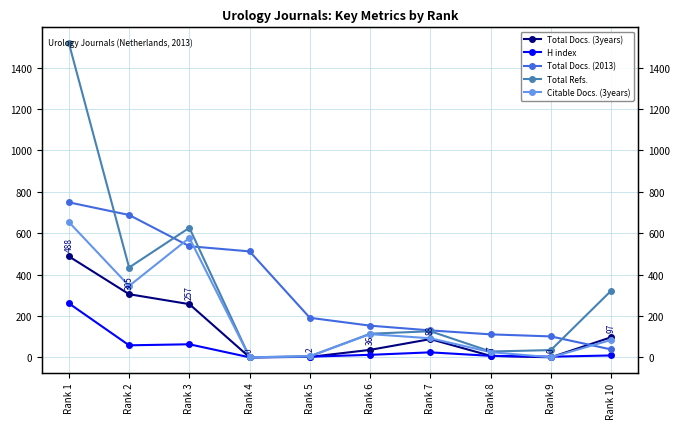

How many categories are shown in the chart?

10